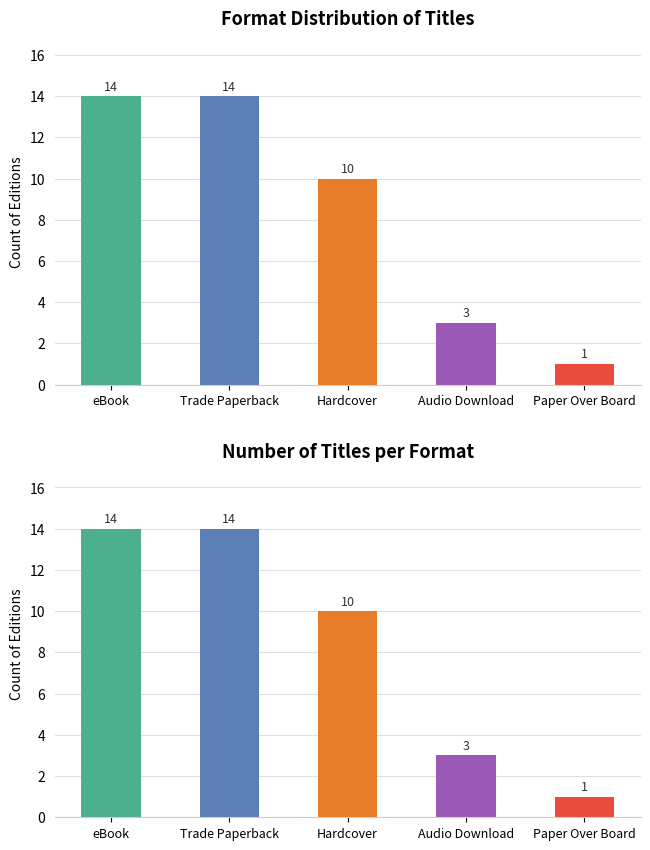

How many values in the Count of Editions series exceed 10?

2